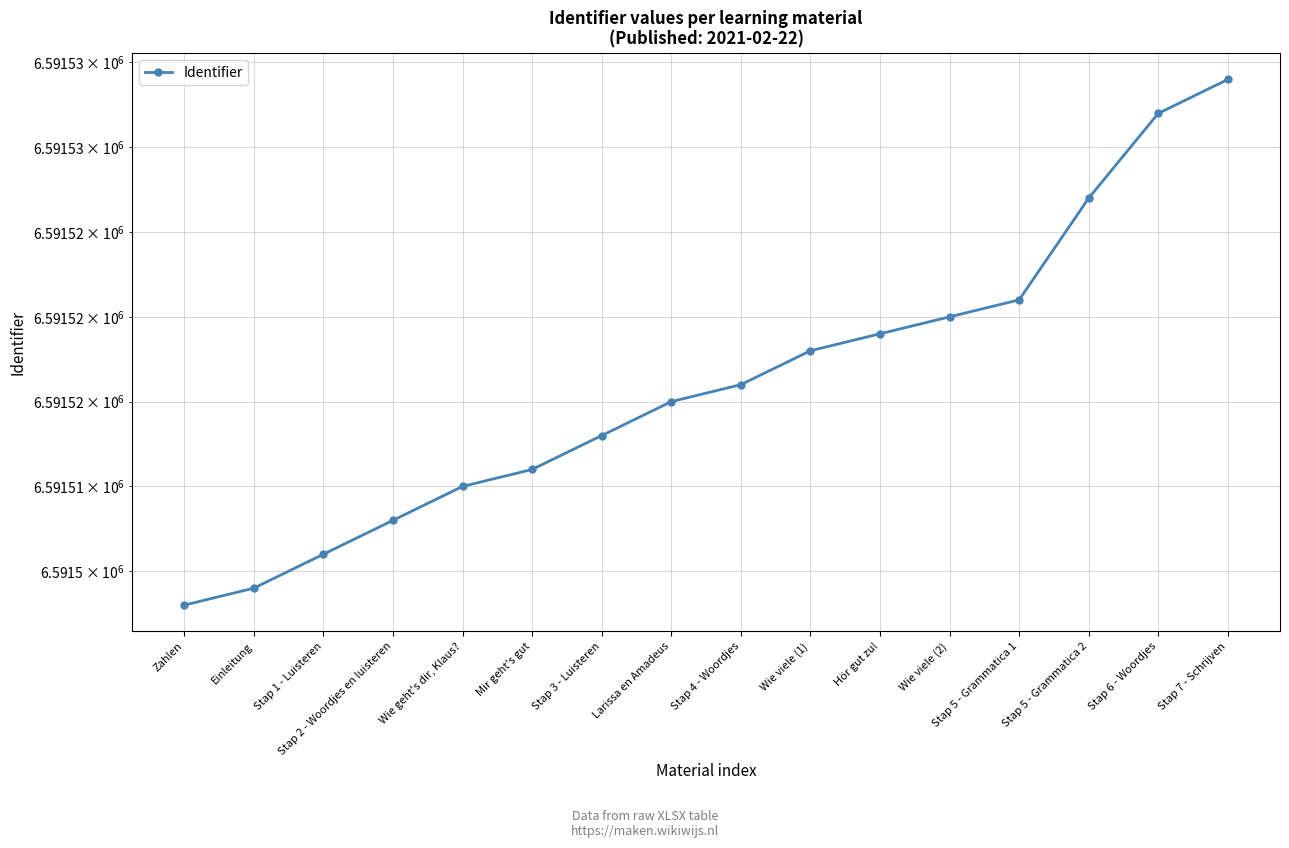

Is it true that the value at Einleitung is 3602089?

False